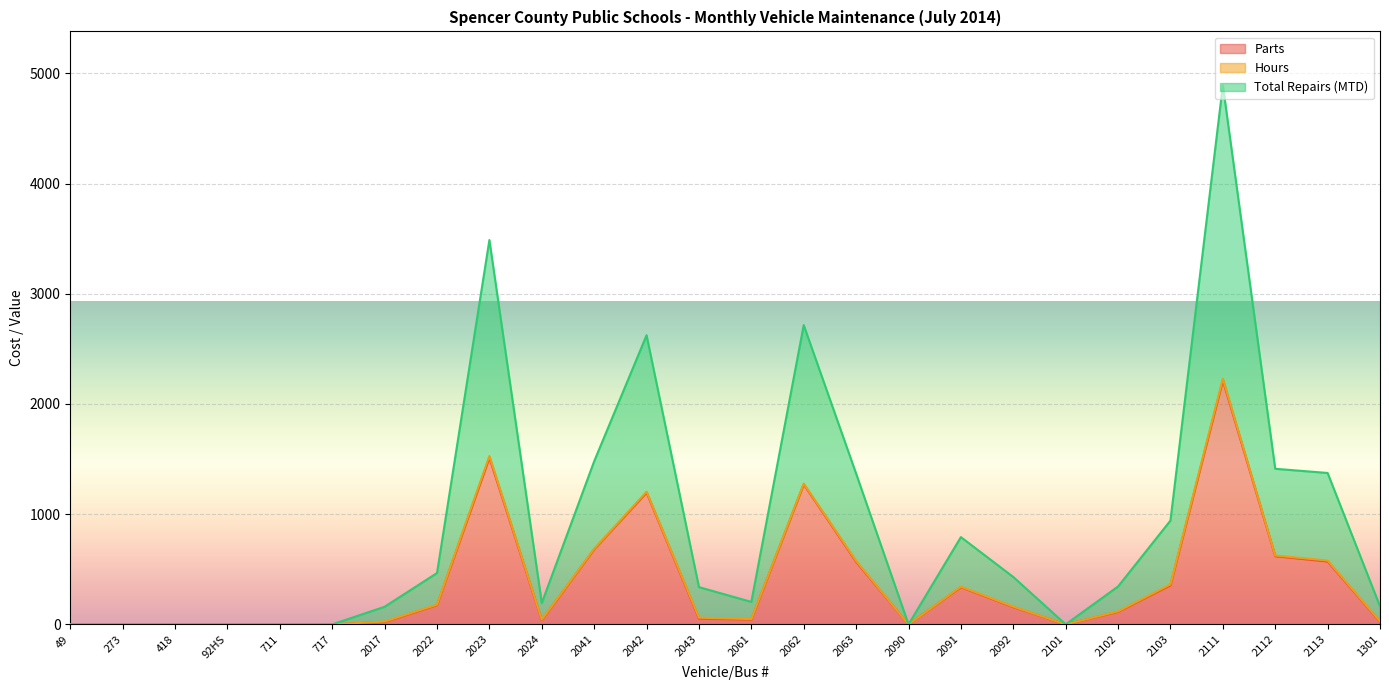

Read the Total Repairs (MTD) value at 2062.

2716